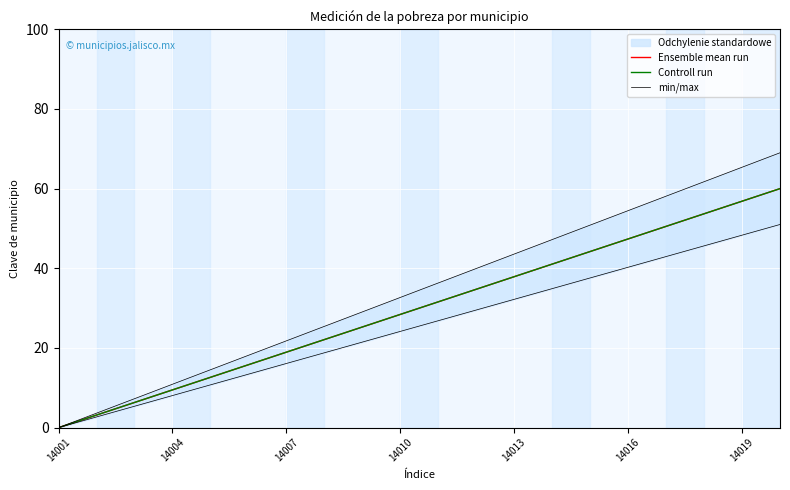

Reading left to right, list all the values displayed in this chart.

Ensemble mean run: 0.0	3.2	6.3	9.5	12.6	15.8	18.9	22.1	25.3	28.4	31.6	34.7	37.9	41.1	44.2	47.4	50.5	53.7	56.8	60.0
Controll run: 0.0	3.2	6.3	9.5	12.6	15.8	18.9	22.1	25.3	28.4	31.6	34.7	37.9	41.1	44.2	47.4	50.5	53.7	56.8	60.0
min/max: 0.0	3.6	7.3	10.9	14.5	18.2	21.8	25.4	29.1	32.7	36.3	39.9	43.6	47.2	50.8	54.5	58.1	61.7	65.4	69.0